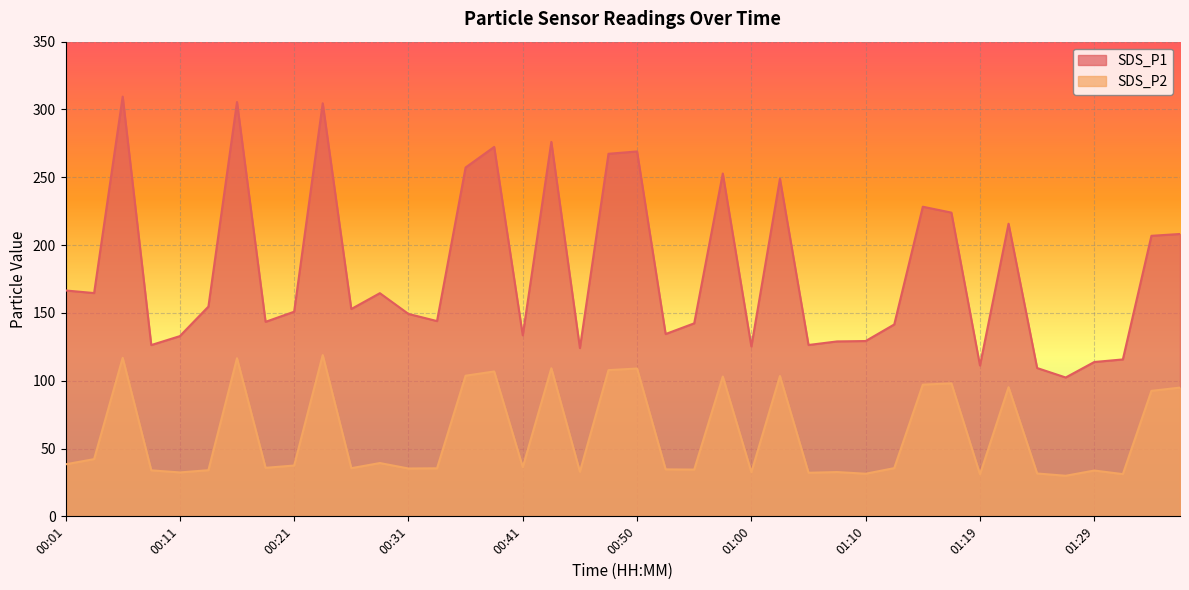

True or false: SDS_P1 and SDS_P2 intersect in this chart.

False